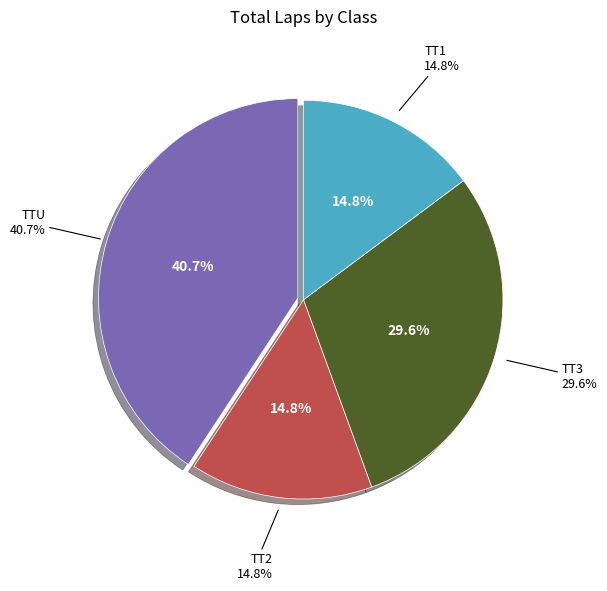

To the nearest percent, what percentage of the pie is TT2?

15%